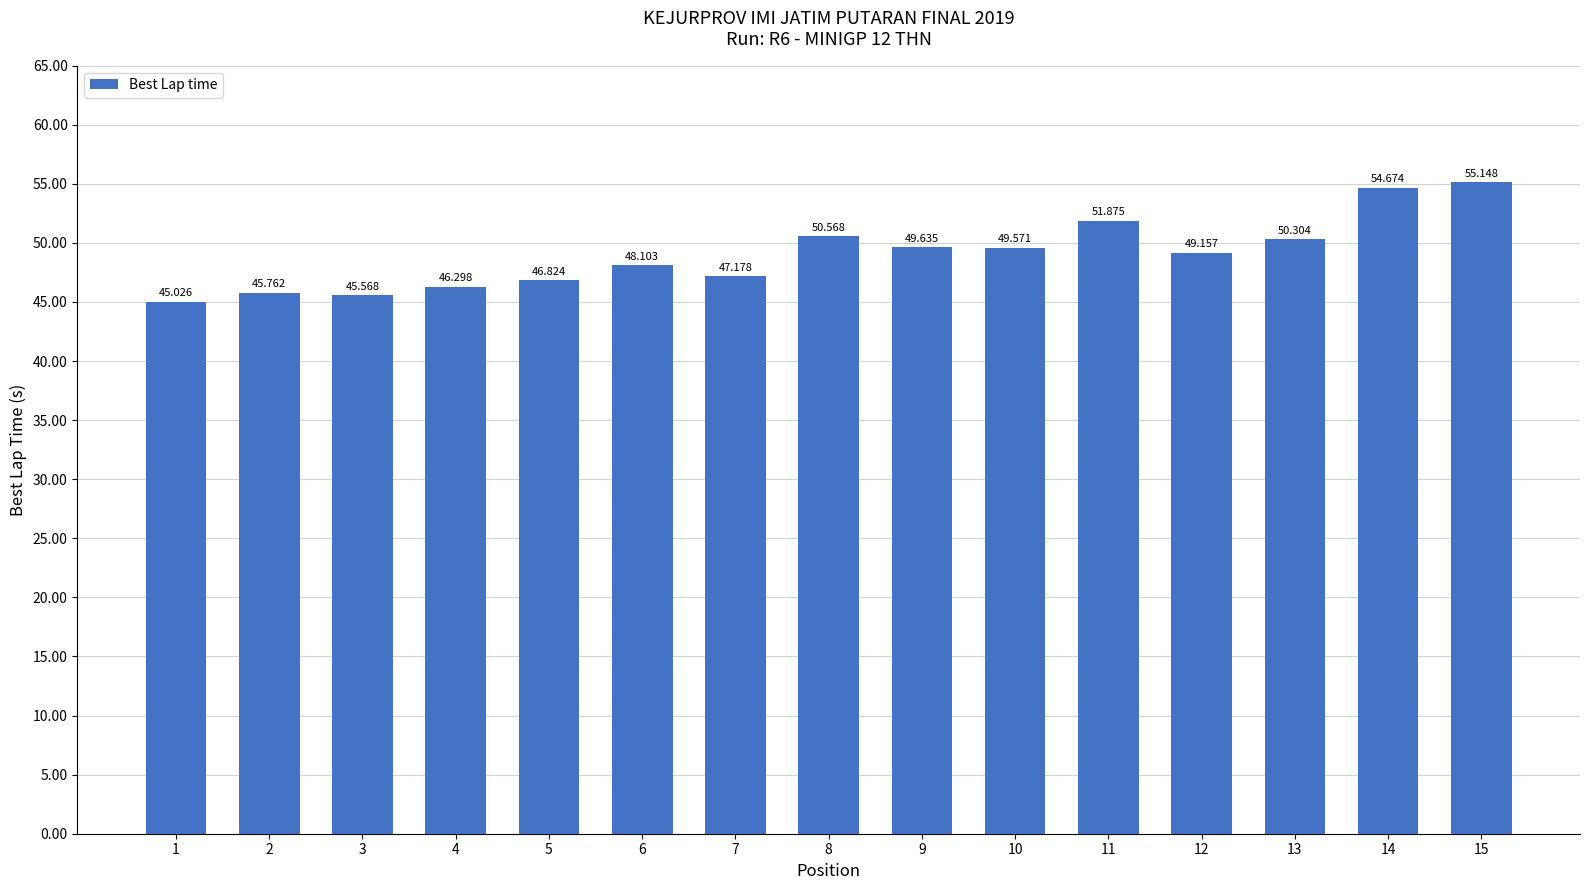

How many data points are above 49?

8